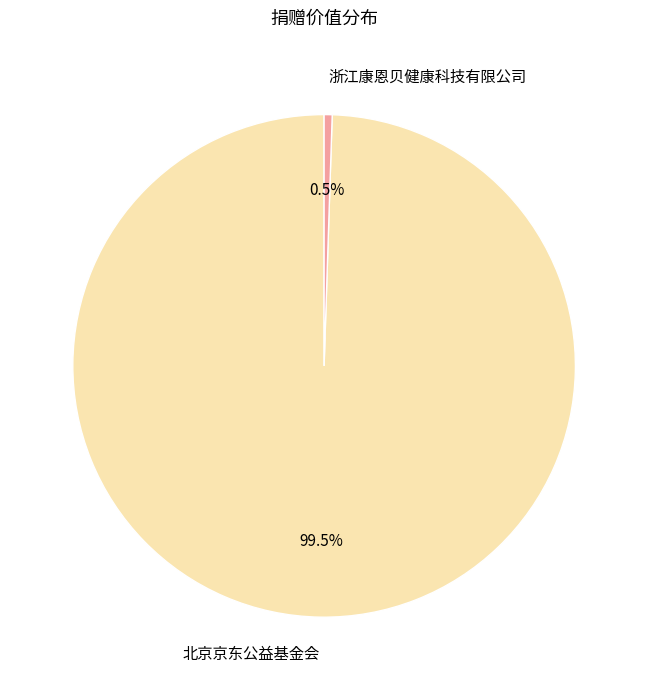

Is it true that 北京京东公益基金会 is 89% of the pie?

False